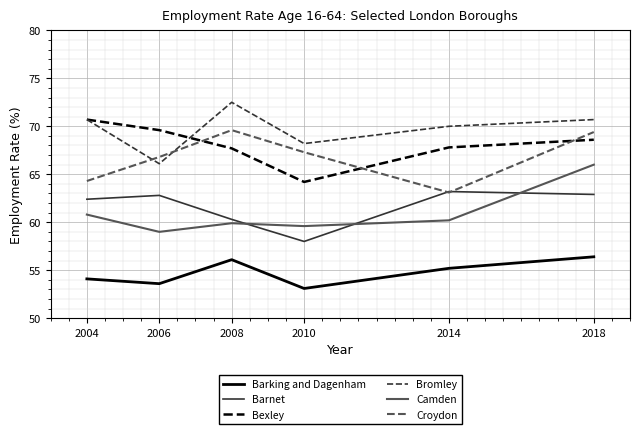

What is the sum of all Croydon values?

400.5